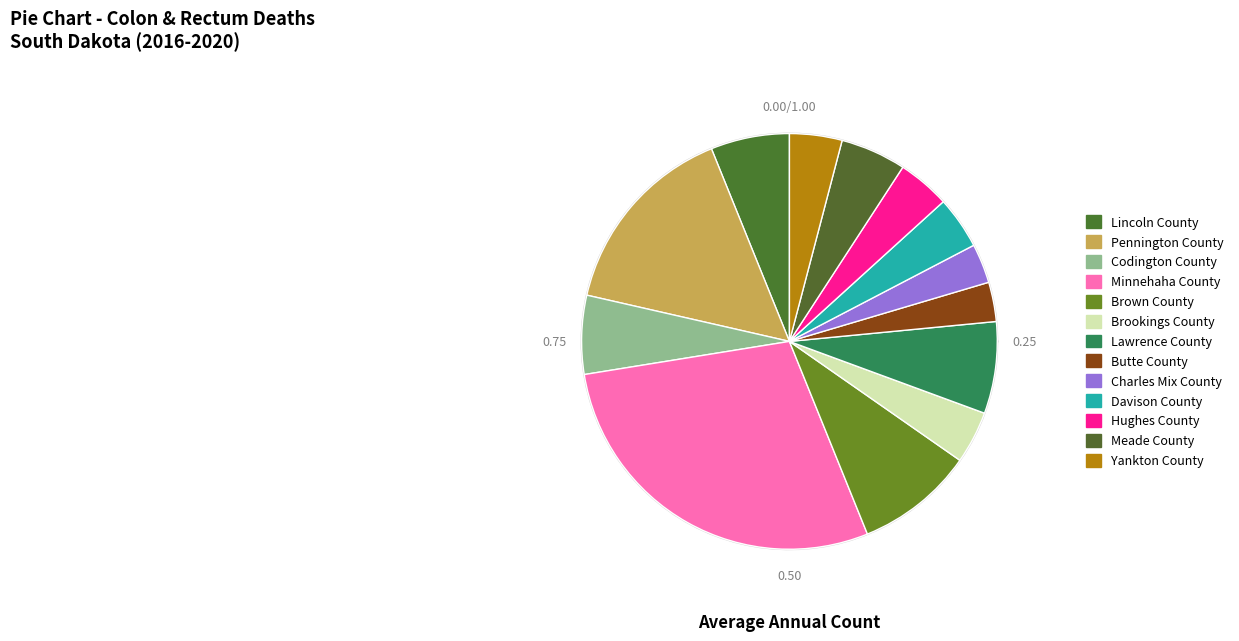

Which slice is the smallest?

Butte County